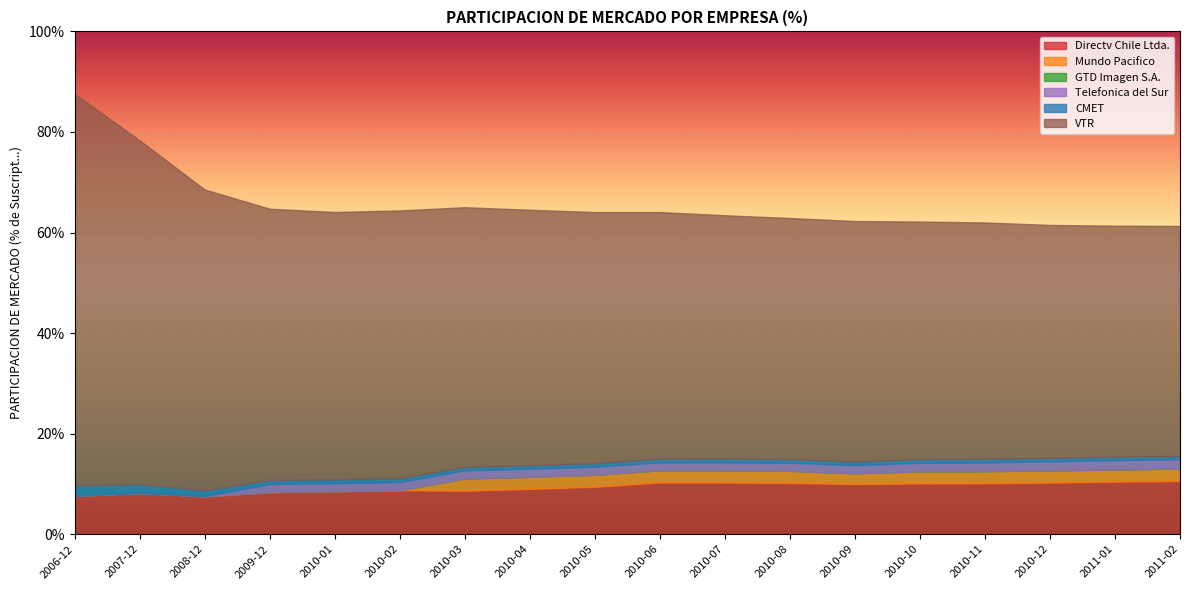

Reading left to right, what are all the values shown in this chart?

Directv Chile Ltda.: 0.1	0.1	0.1	0.1	0.1	0.1	0.1	0.1	0.1	0.1	0.1	0.1	0.1	0.1	0.1	0.1	0.1	0.1
Mundo Pacifico: 0.0	0.0	0.0	0.0	0.0	0.0	0.0	0.0	0.0	0.0	0.0	0.0	0.0	0.0	0.0	0.0	0.0	0.0
GTD Imagen S.A.: 0.0	0.0	0.0	0.0	0.0	0.0	0.0	0.0	0.0	0.0	0.0	0.0	0.0	0.0	0.0	0.0	0.0	0.0
Telefonica del Sur: 0.0	0.0	0.0	0.0	0.0	0.0	0.0	0.0	0.0	0.0	0.0	0.0	0.0	0.0	0.0	0.0	0.0	0.0
CMET: 0.0	0.0	0.0	0.0	0.0	0.0	0.0	0.0	0.0	0.0	0.0	0.0	0.0	0.0	0.0	0.0	0.0	0.0
VTR: 0.8	0.7	0.6	0.5	0.5	0.5	0.5	0.5	0.5	0.5	0.5	0.5	0.5	0.5	0.5	0.5	0.5	0.5